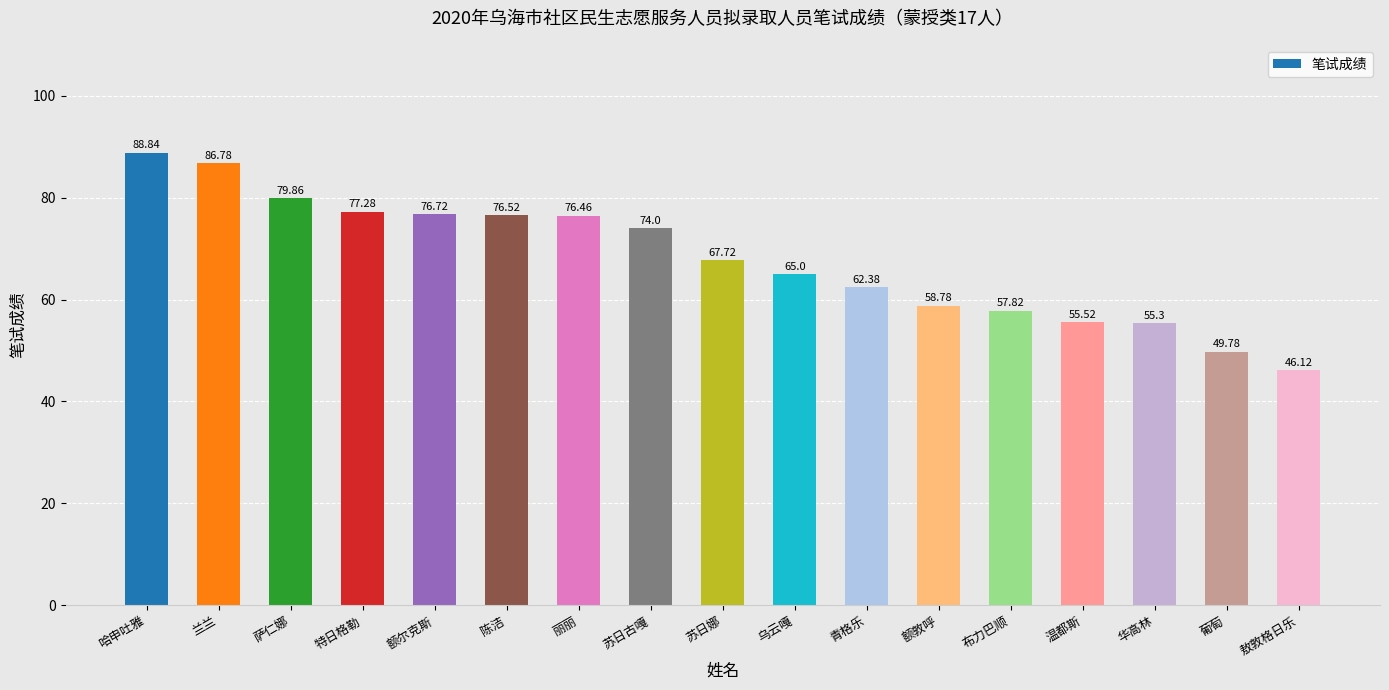

Where does the data first go above 67?

哈申吐雅